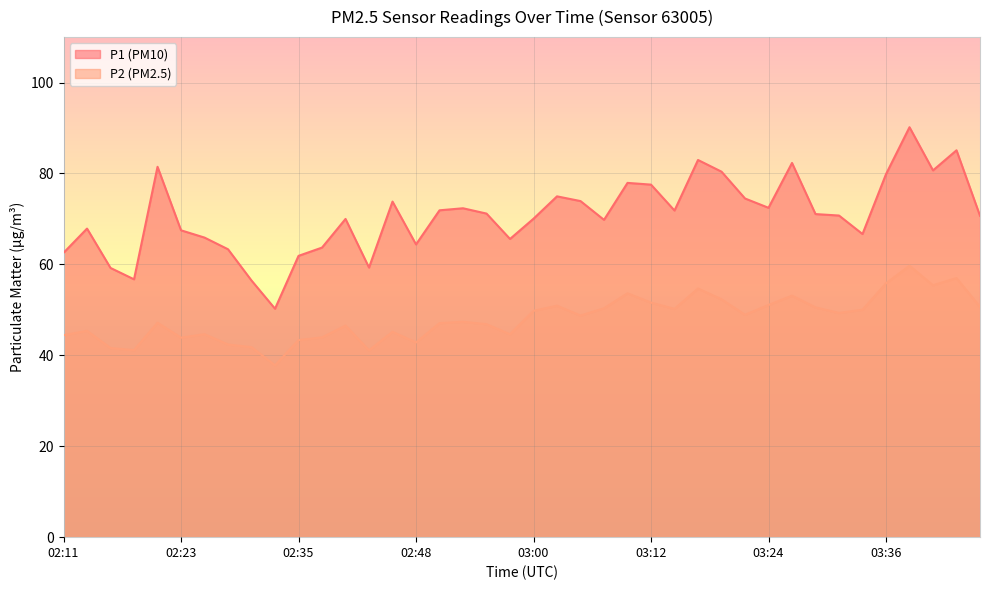

What position from the right is 03:17?

13